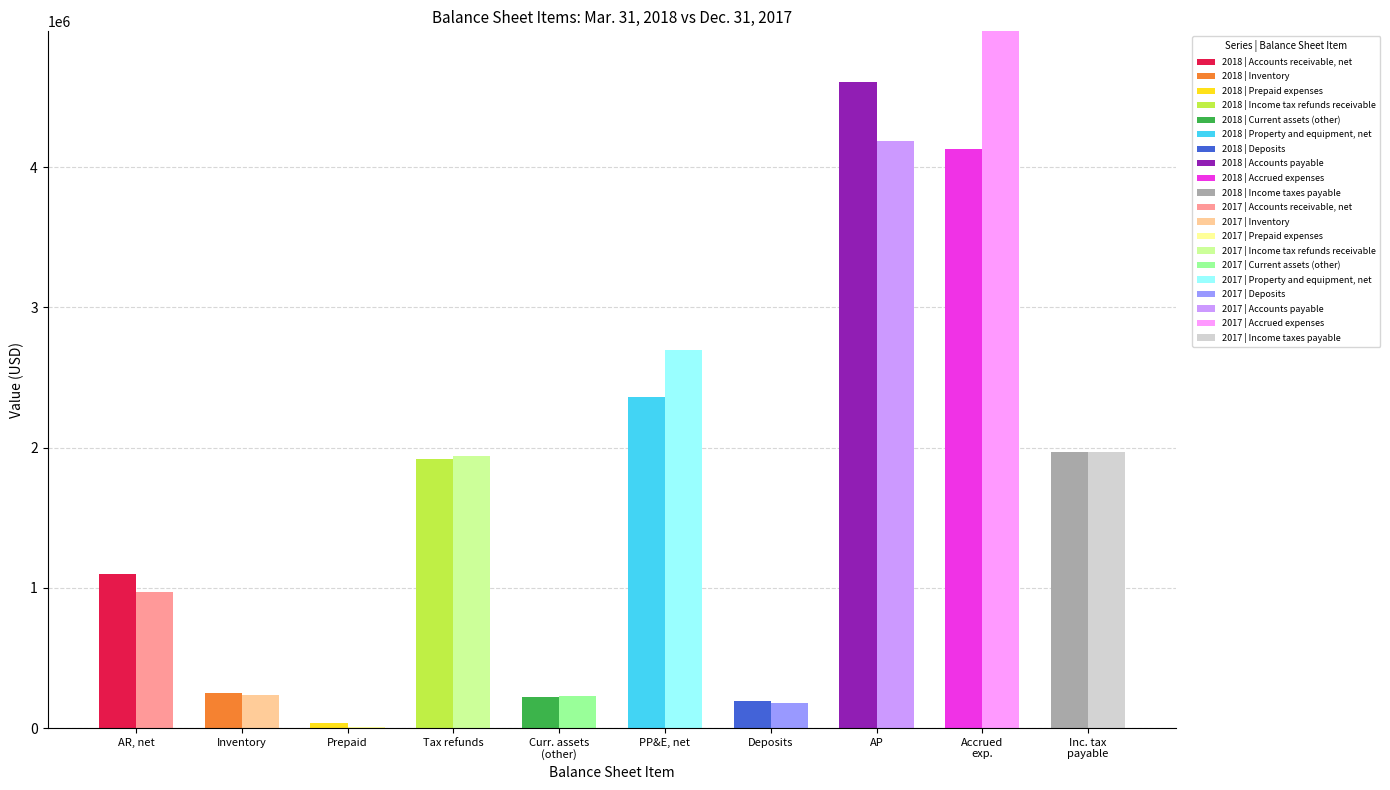

Is it true that Dec. 31, 2017 equals 2687825 at Income taxes payable?

False